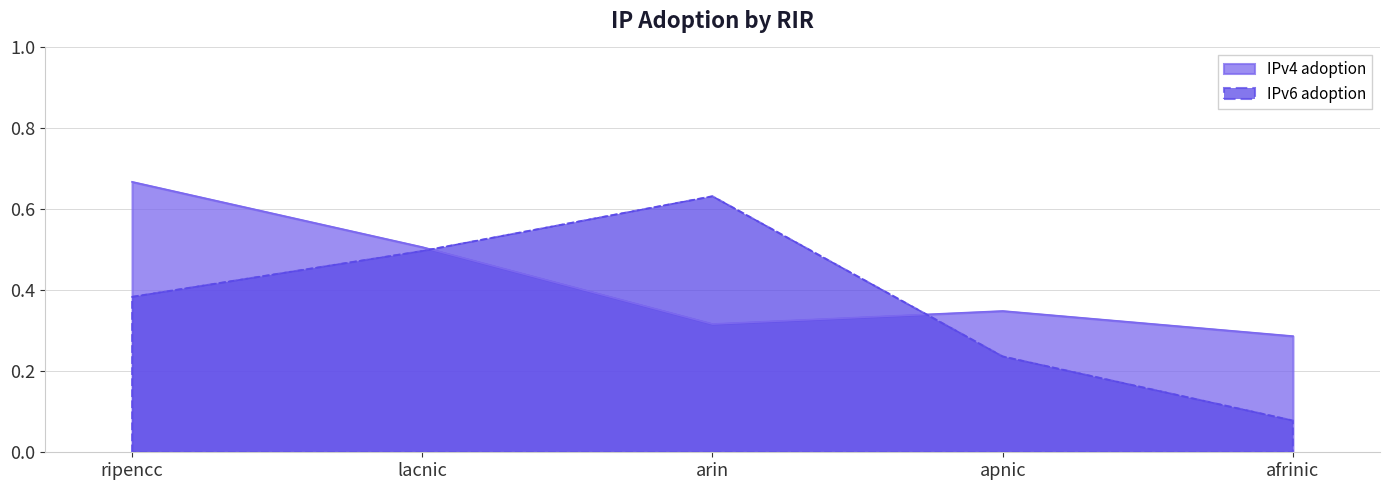

Between which two adjacent categories do IPv4 adoption and IPv6 adoption first intersect?

lacnic and arin